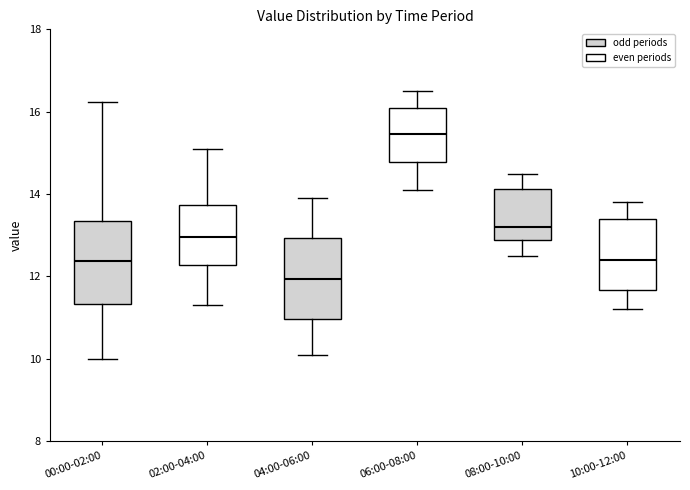

Where is the lower edge of the box for 00:00-02:00 on the y-axis? The values are not printed on the chart, so give them approximately, as read against the axis.

11.4